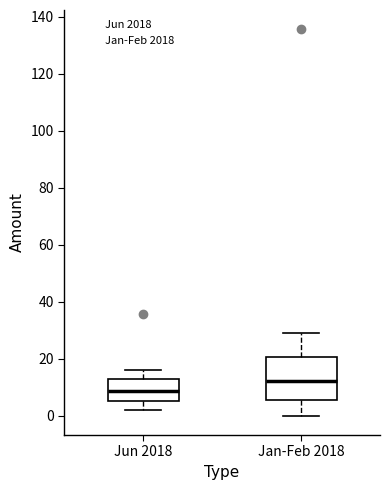

Comparing the boxes themselves (not the whiskers), which one is the tallest?

Jan-Feb 2018